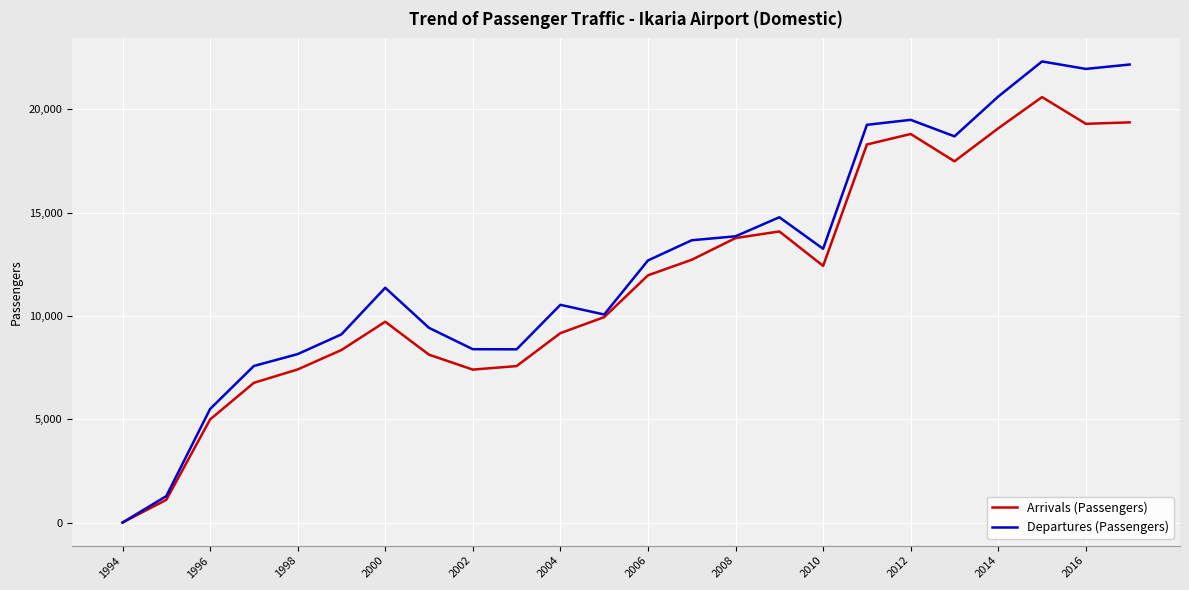

How many lines are shown in the chart?

2